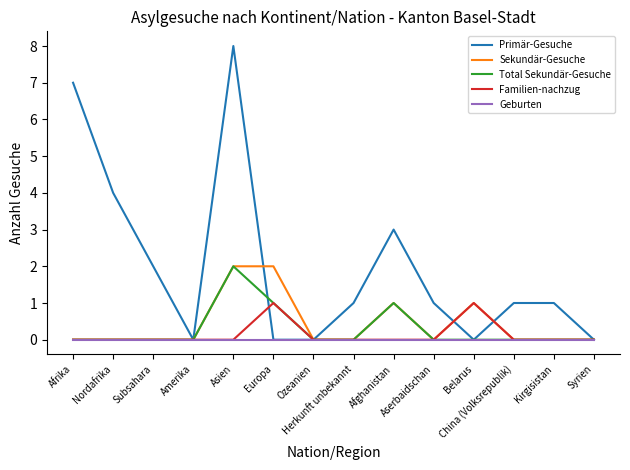

Which series has the largest total across all categories?

Primär-Gesuche